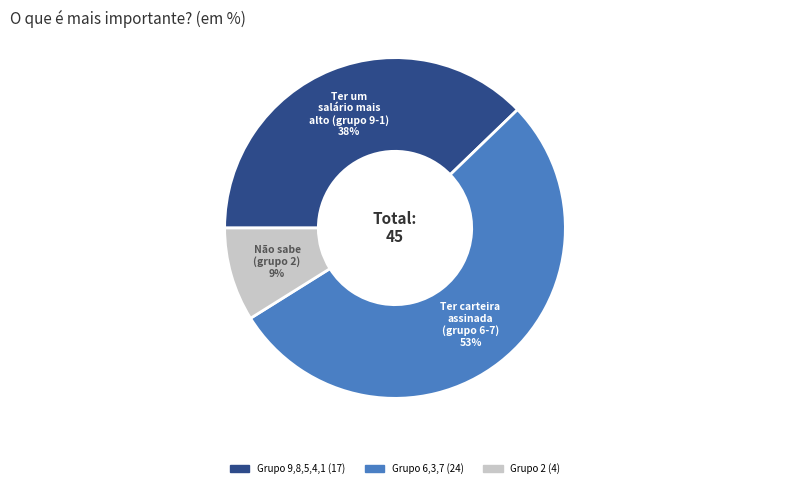

How many slices are in this pie chart?

3